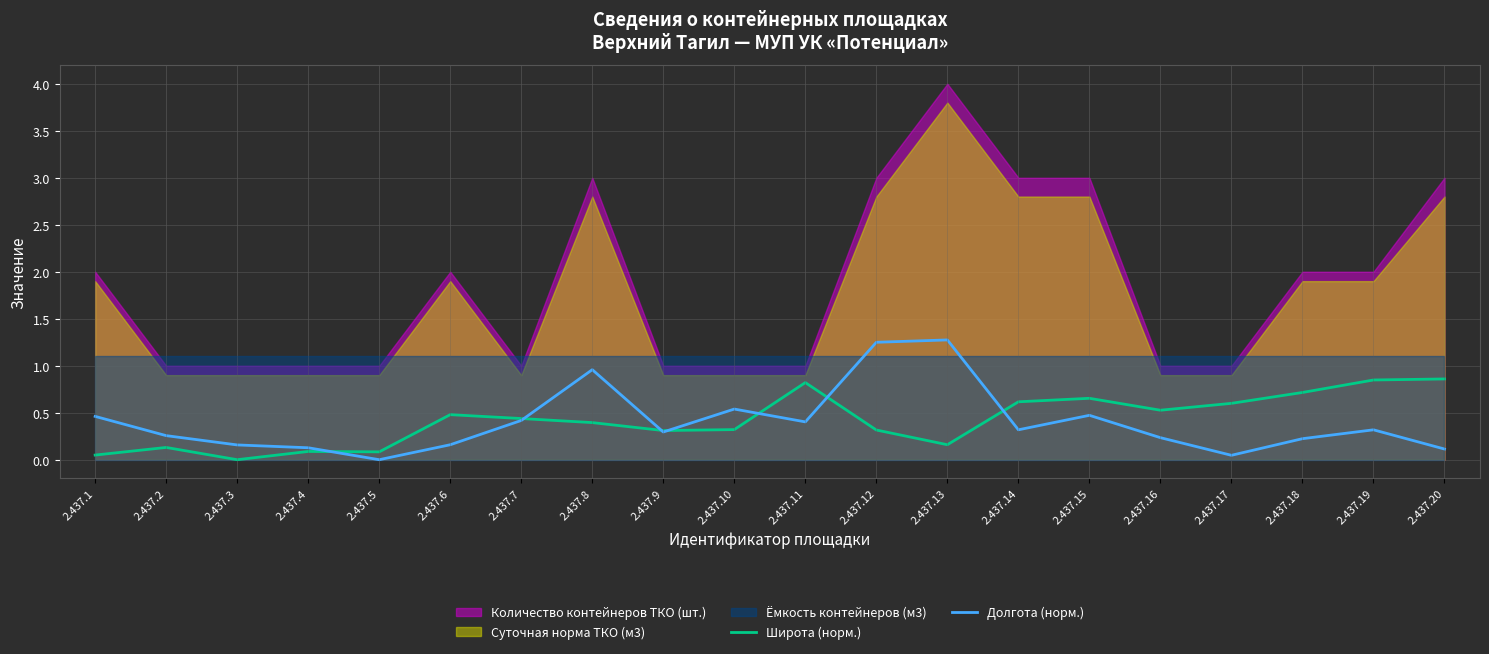

Is it true that Долгота (норм.) equals 0.8 at 2.437.10?

False